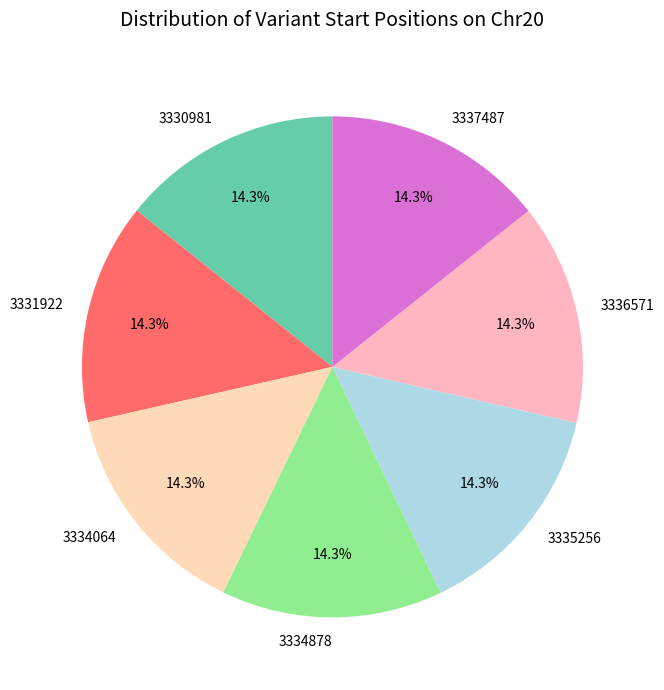

Is it true that 3334878 is 27% of the pie?

False